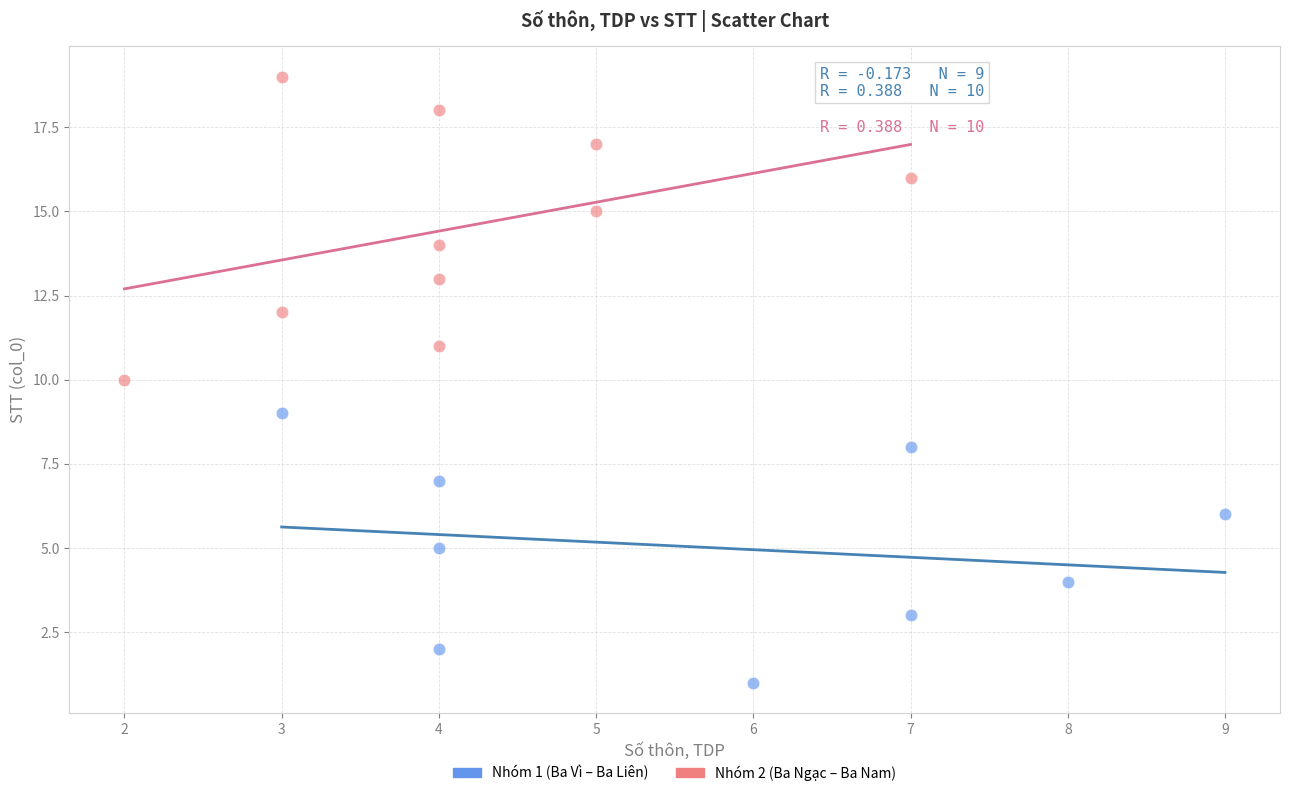

Which series contains the lowest Y value?

Nhóm 1 (Ba Vì – Ba Liên)